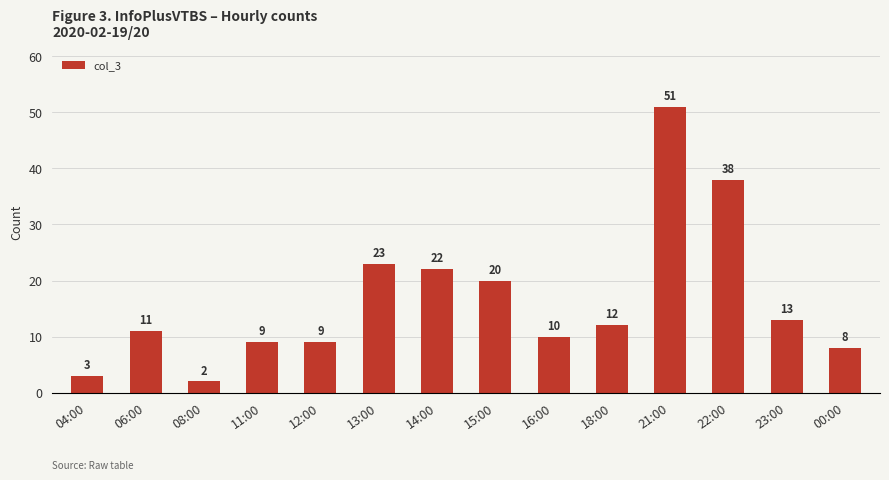

What is the label of the 3rd bar from the right?

22:00